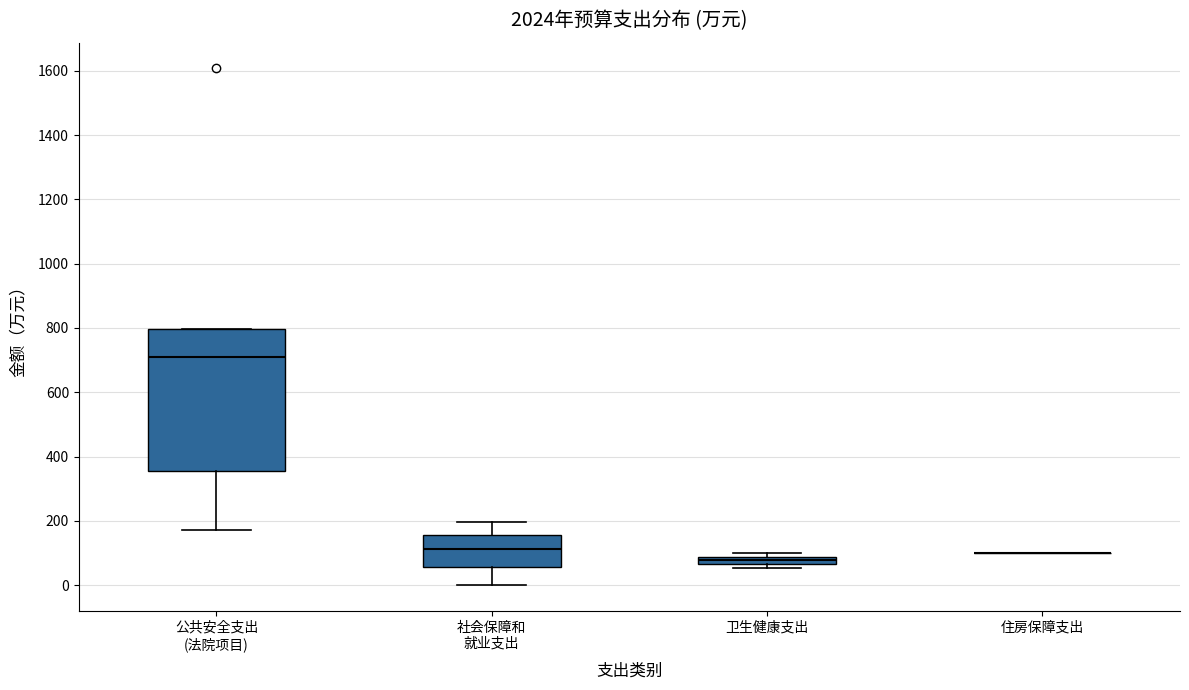

Comparing the boxes themselves (not the whiskers), which one is the tallest?

公共安全支出 (法院项目)